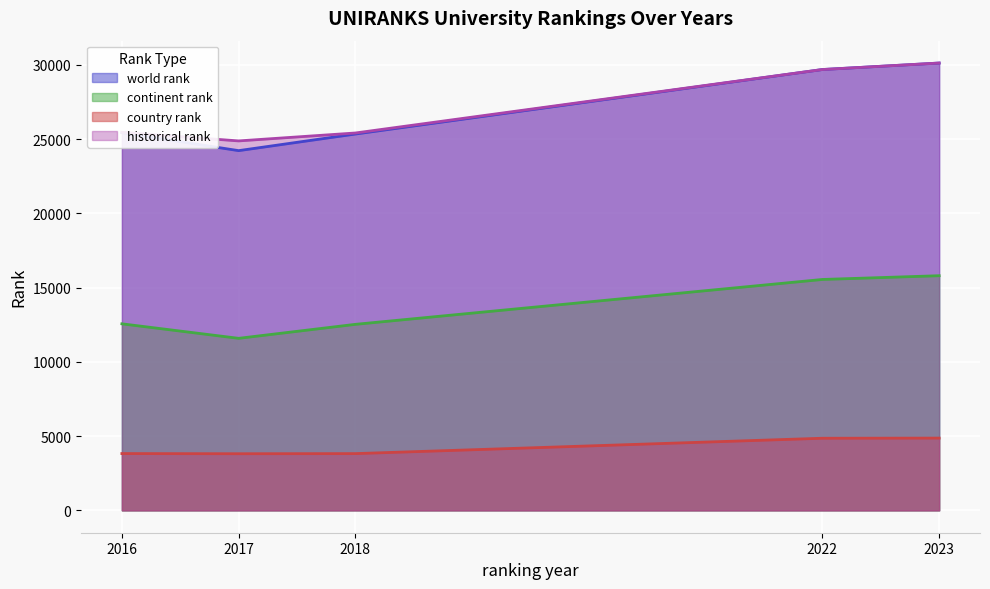

Reading right to left, list all the values displayed in this chart.

world rank: 2023=30122.0	2022=29685.0	2018=25342.0	2017=24223.0	2016=25434.0
continent rank: 2023=15801.0	2022=15548.0	2018=12526.0	2017=11584.0	2016=12561.0
country rank: 2023=4866.0	2022=4856.0	2018=3821.0	2017=3813.0	2016=3824.0
historical rank: 2023=30122.0	2022=29685.0	2018=25411.5	2017=24878.0	2016=25457.0